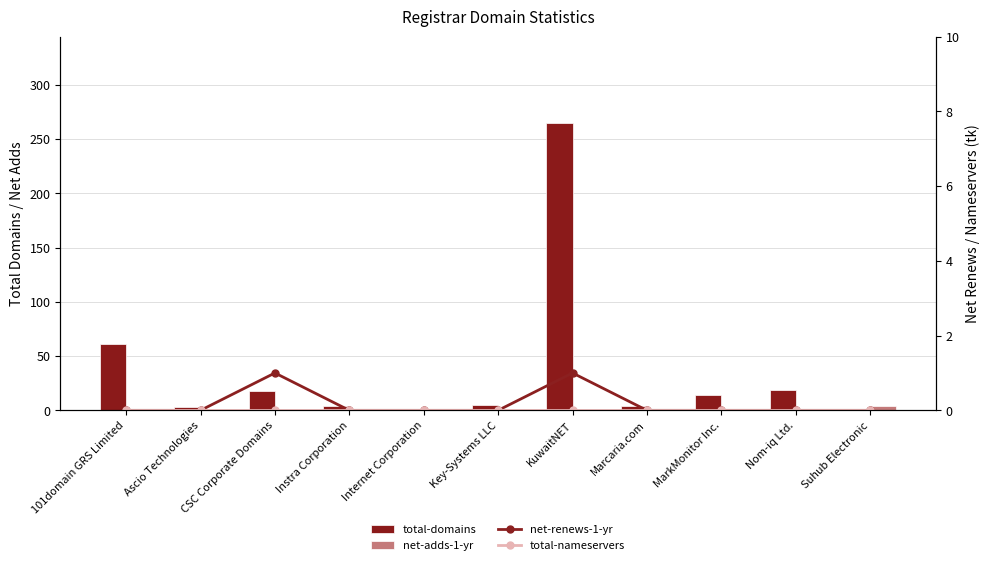

What is the maximum value for total-domains?

265